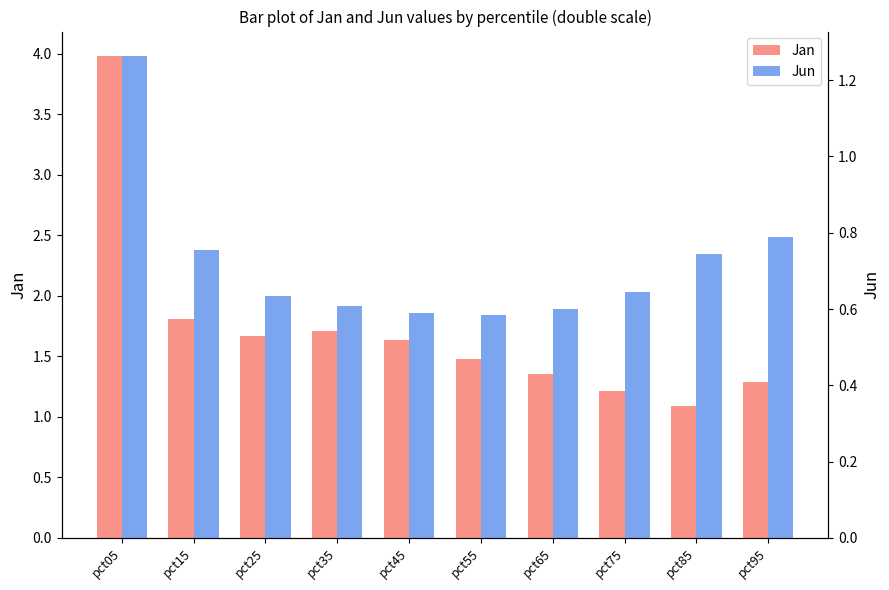

At which category is the sum across all series the highest?

pct05